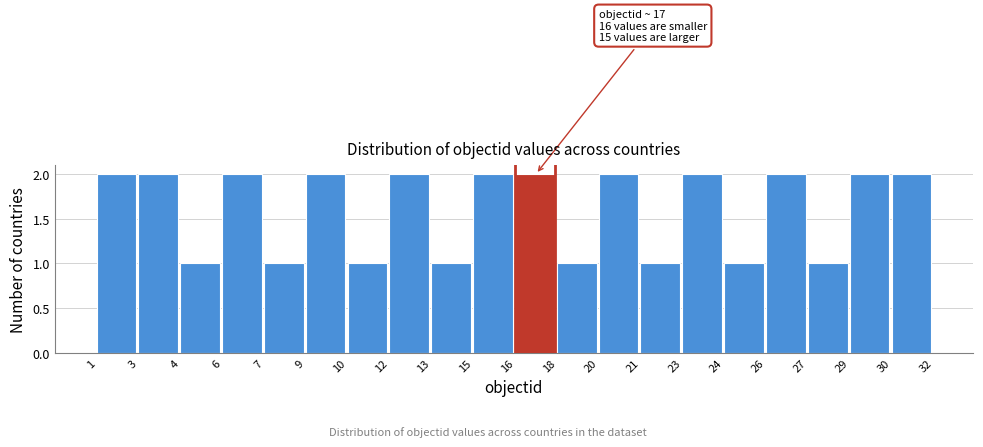

Reading left to right, list all the values displayed in this chart.

2	2	1	2	1	2	1	2	1	2	2	1	2	1	2	1	2	1	2	2